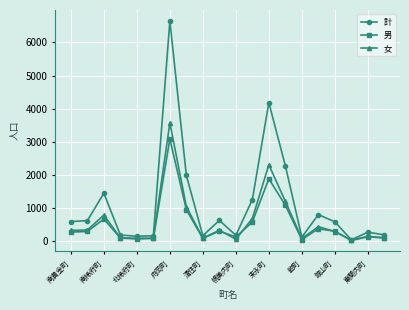

List the series in order of their peak value, lowest first.

男, 女, 計